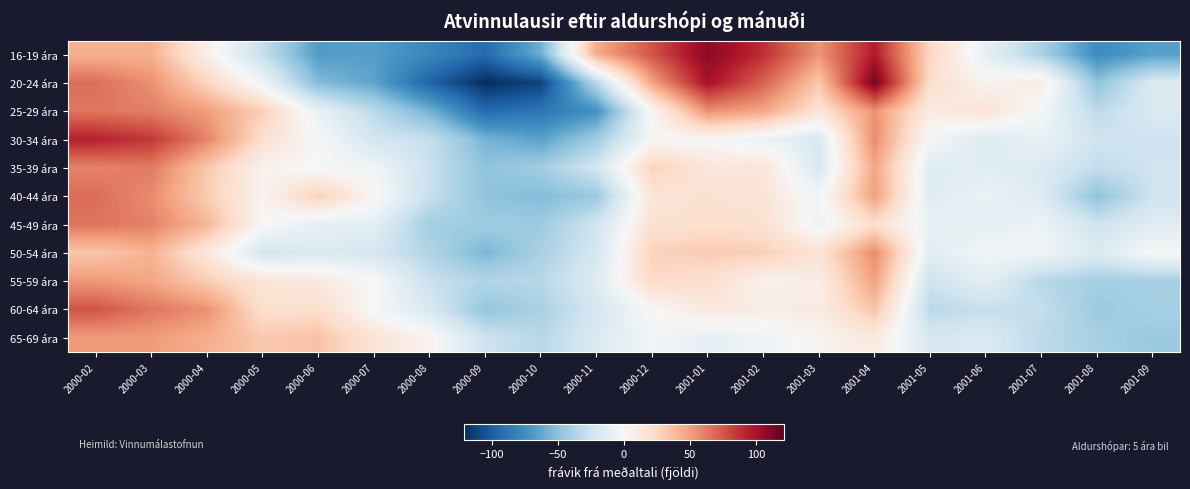

At how many categories does at least one series exceed 12?

14